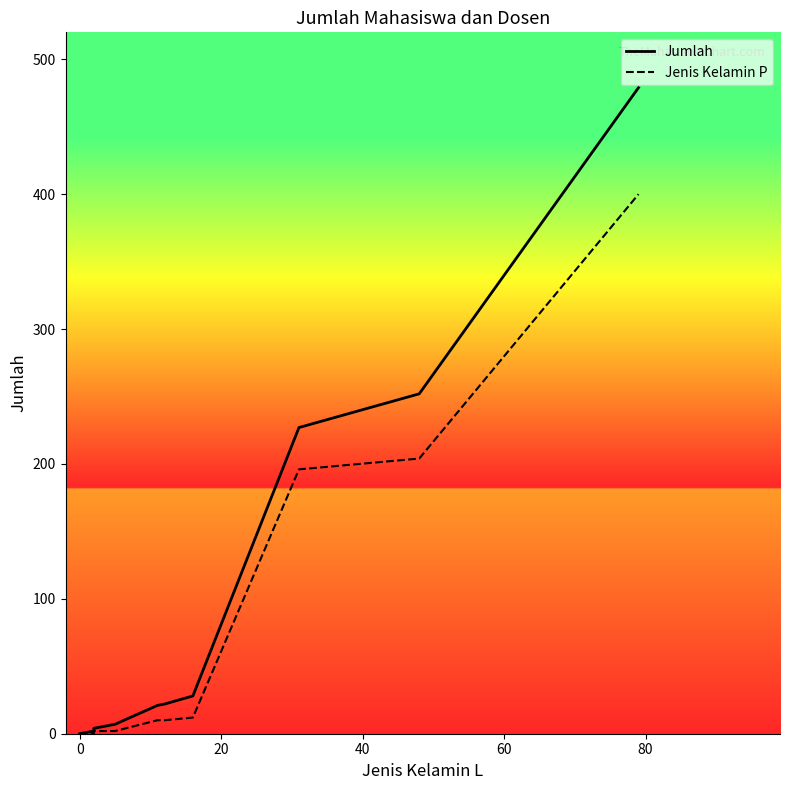

List the series in order of their overall mean, highest first.

Jumlah, Jenis Kelamin P